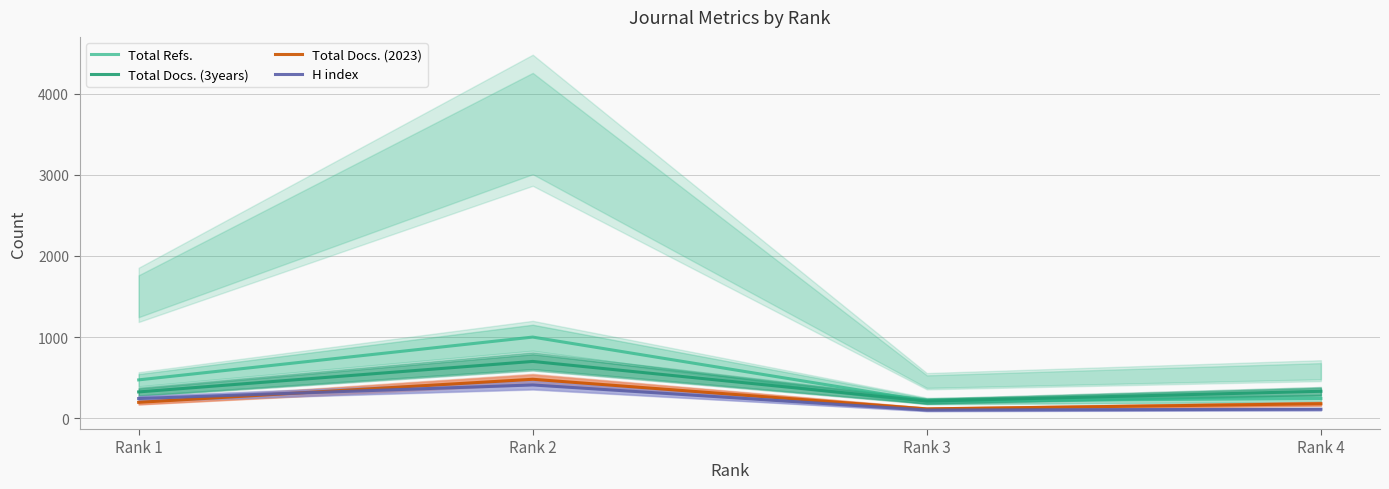

Between Rank 1 and Rank 3, which series saw the biggest shift?

Total Refs.